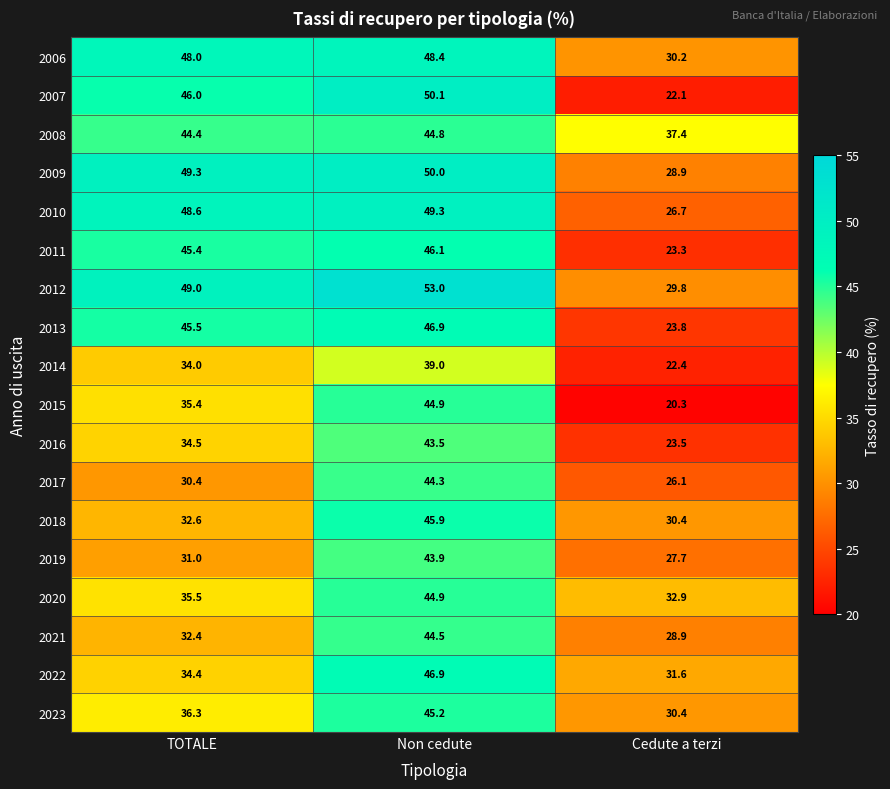

Which label corresponds to the largest value in the chart?

Non cedute